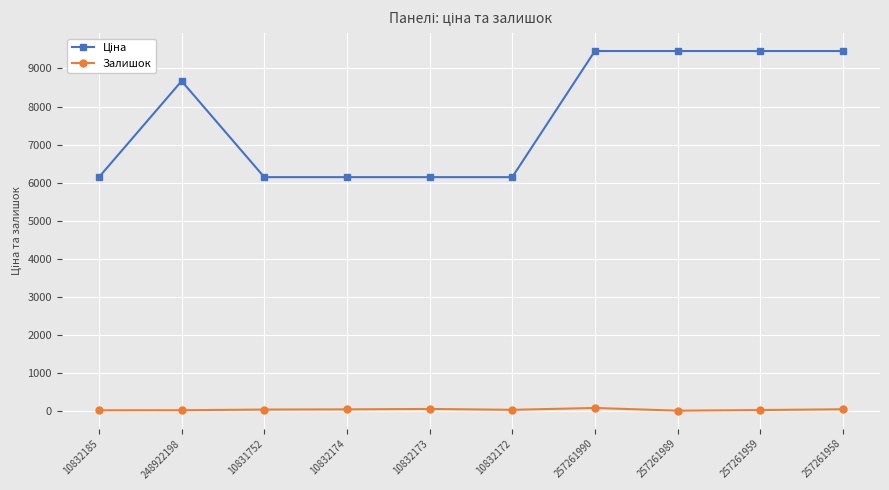

What is the sum of all Залишок values?

315.0